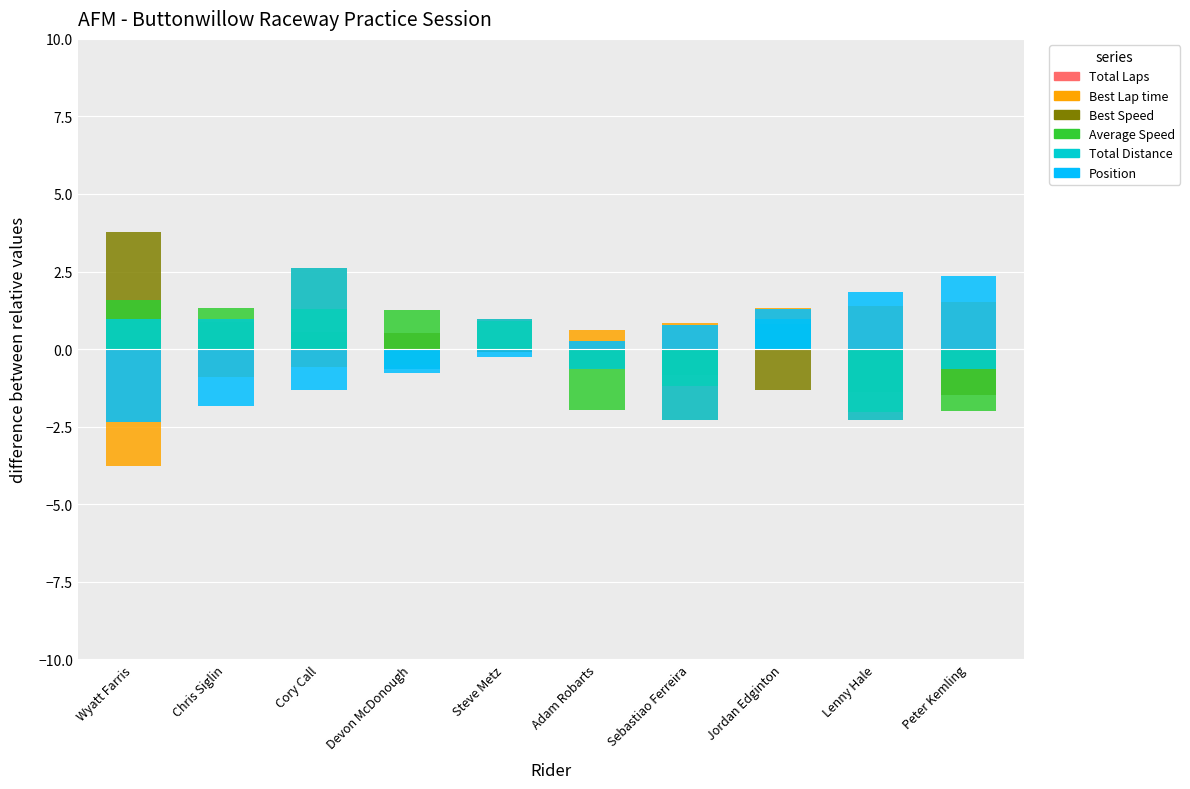

What is the maximum value for Total Distance?

2.6